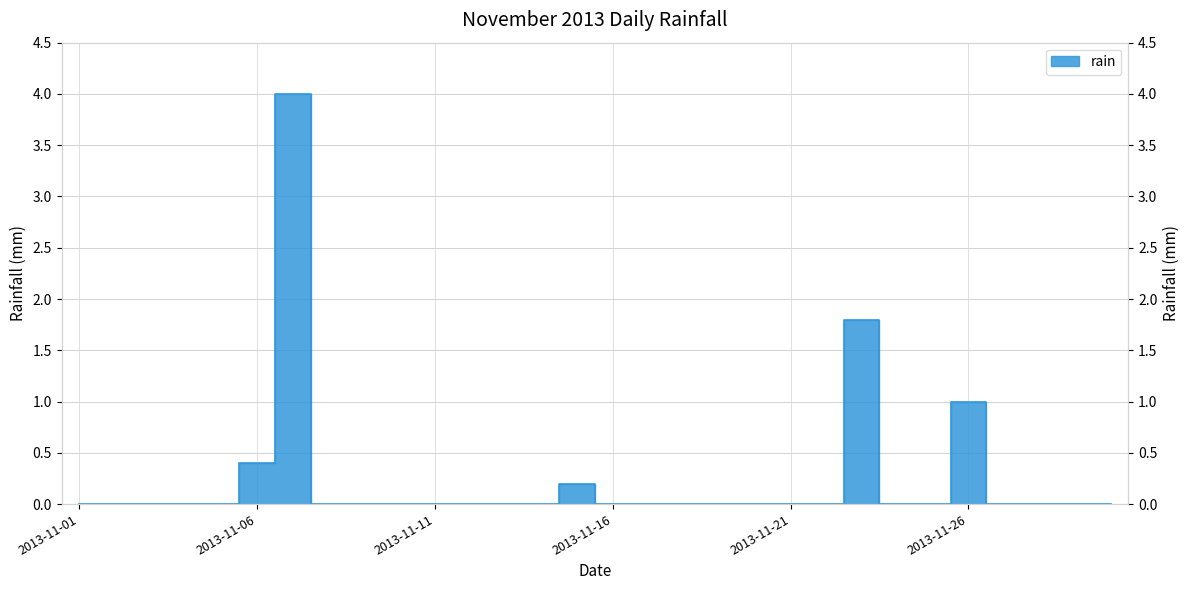

Rank the categories by value from highest to lowest.

2013-11-07, 2013-11-23, 2013-11-26, 2013-11-06, 2013-11-15, 2013-11-01, 2013-11-02, 2013-11-03, 2013-11-04, 2013-11-05, 2013-11-08, 2013-11-09, 2013-11-10, 2013-11-11, 2013-11-12, 2013-11-13, 2013-11-14, 2013-11-16, 2013-11-17, 2013-11-18, 2013-11-19, 2013-11-20, 2013-11-21, 2013-11-22, 2013-11-24, 2013-11-25, 2013-11-27, 2013-11-28, 2013-11-29, 2013-11-30